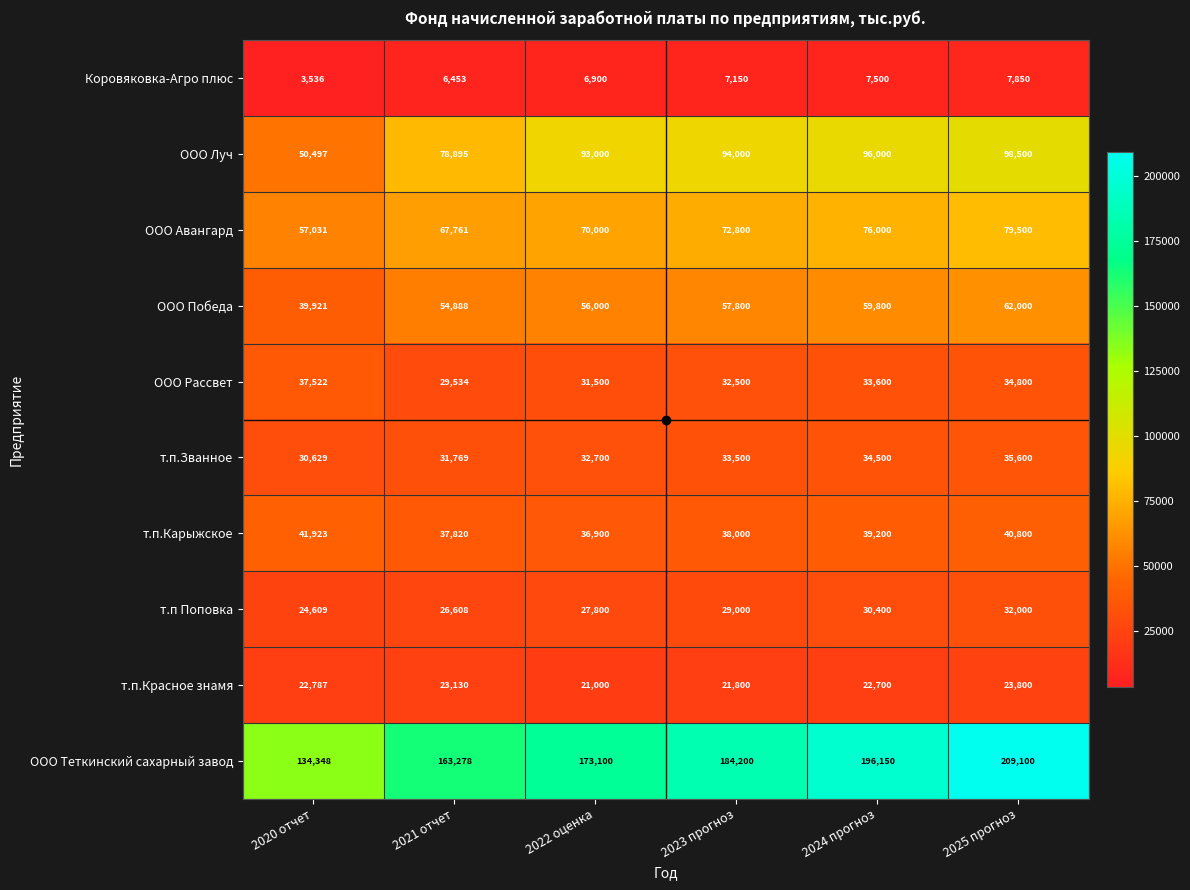

List the series in order of their peak value, lowest first.

Коровяковка-Агро плюс, т.п.Красное знамя, т.п Поповка, т.п.Званное, ООО Рассвет, т.п.Карыжское, ООО Победа, ООО Авангард, ООО Луч, ООО Теткинский сахарный завод